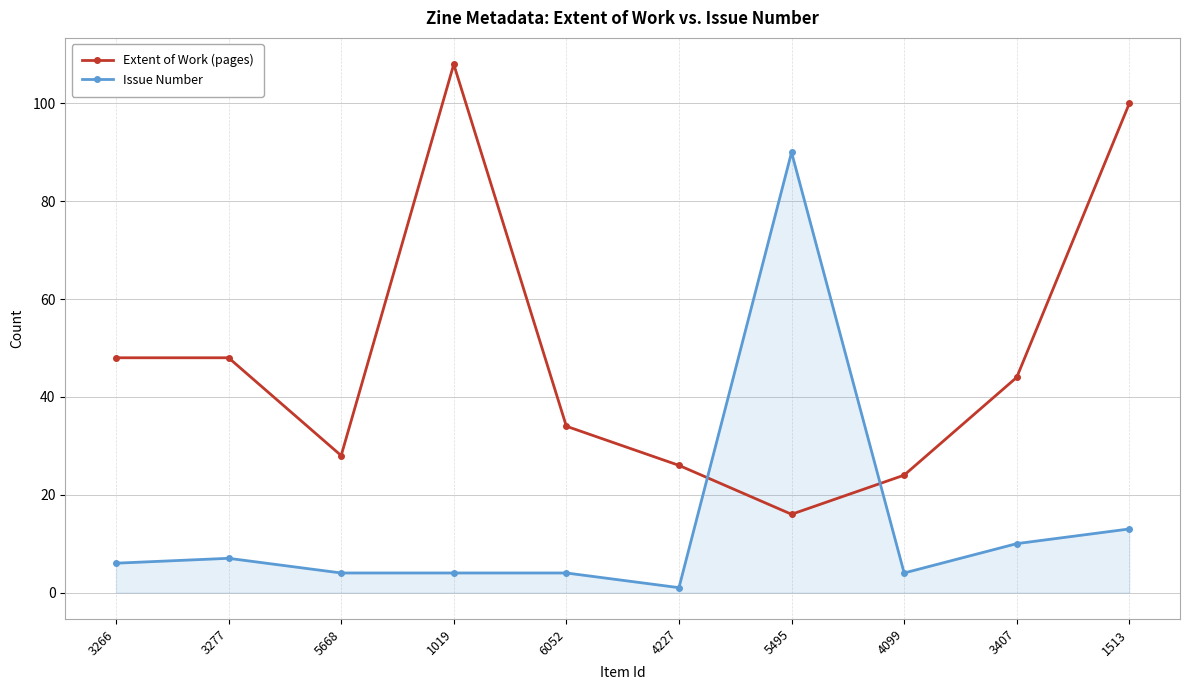

What is the maximum value shown in the chart?

108